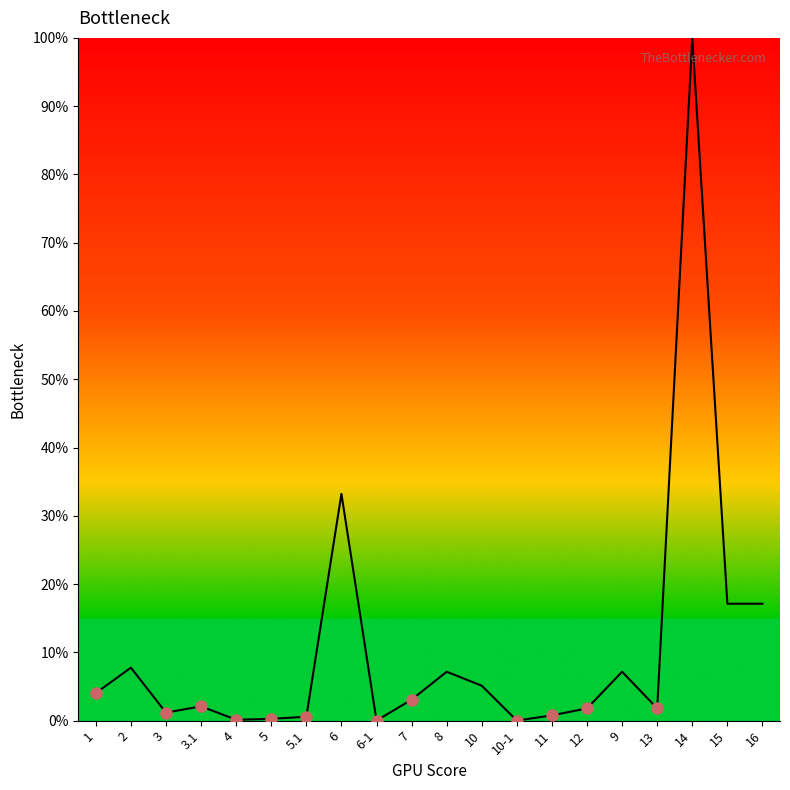

What position from the left is 10?

12